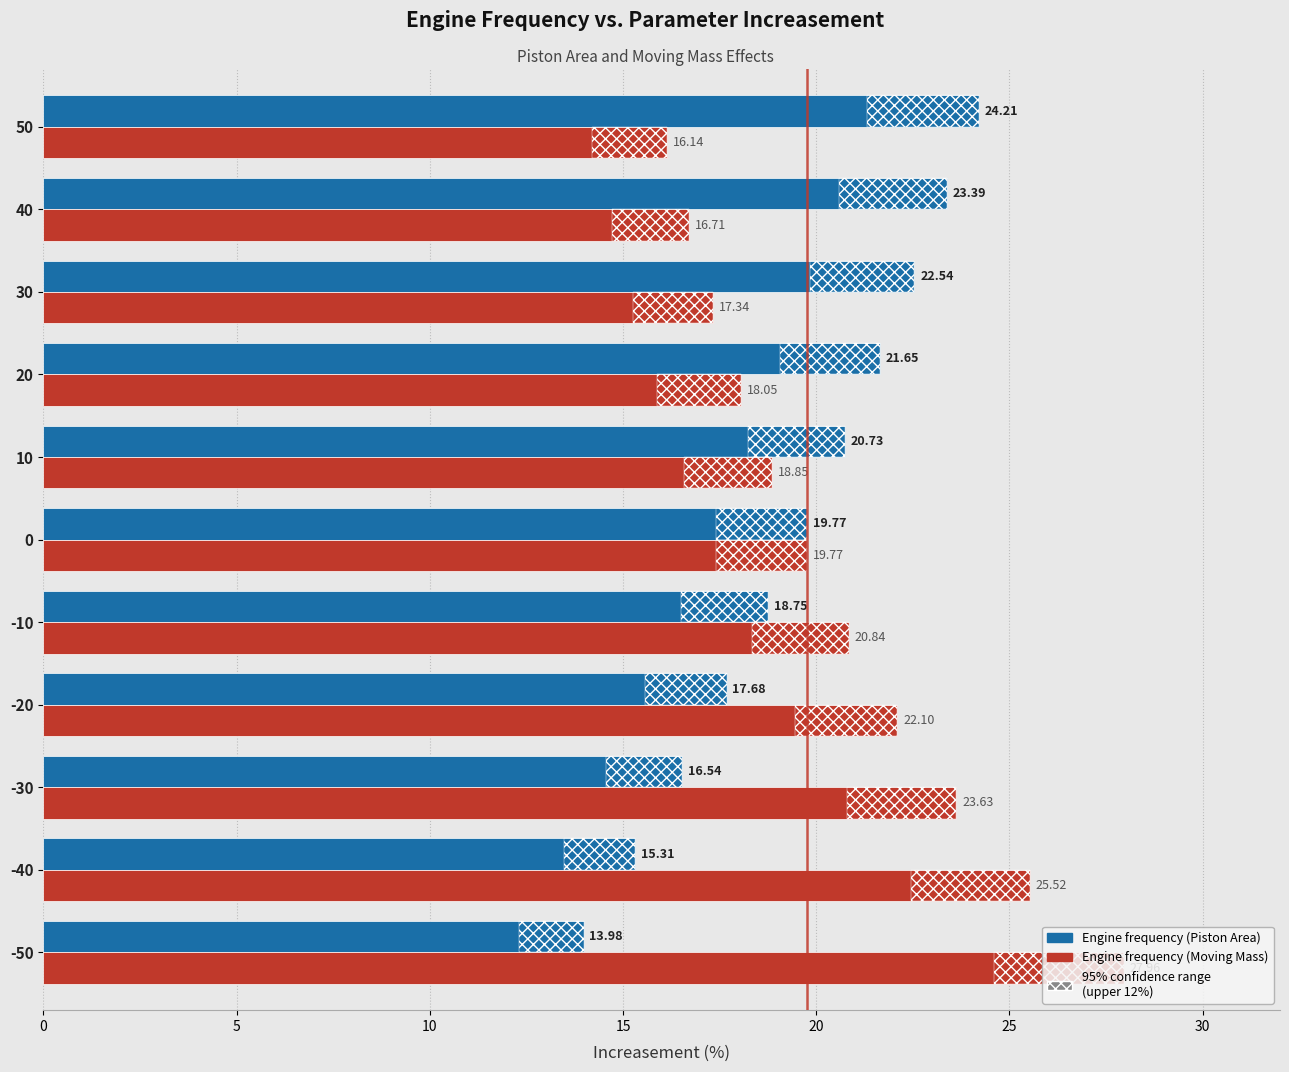

How many distinct data groups are displayed?

2